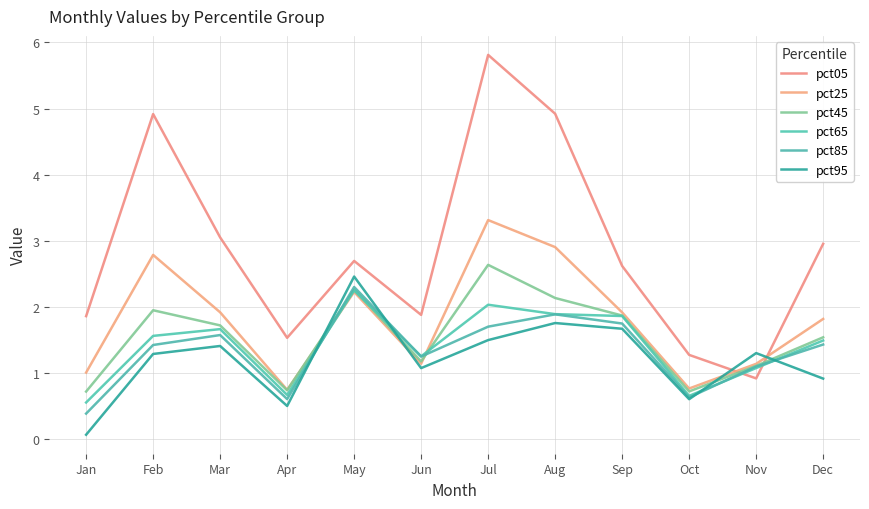

Reading right to left, what are all the values shown in this chart?

pct05: Dec=3.0	Nov=0.9	Oct=1.3	Sep=2.6	Aug=4.9	Jul=5.8	Jun=1.9	May=2.7	Apr=1.5	Mar=3.1	Feb=4.9	Jan=1.9
pct25: Dec=1.8	Nov=1.1	Oct=0.8	Sep=1.9	Aug=2.9	Jul=3.3	Jun=1.1	May=2.2	Apr=0.7	Mar=1.9	Feb=2.8	Jan=1.0
pct45: Dec=1.5	Nov=1.1	Oct=0.7	Sep=1.9	Aug=2.1	Jul=2.6	Jun=1.2	May=2.3	Apr=0.7	Mar=1.7	Feb=1.9	Jan=0.7
pct65: Dec=1.5	Nov=1.1	Oct=0.7	Sep=1.9	Aug=1.9	Jul=2.0	Jun=1.2	May=2.2	Apr=0.7	Mar=1.7	Feb=1.6	Jan=0.6
pct85: Dec=1.4	Nov=1.1	Oct=0.6	Sep=1.7	Aug=1.9	Jul=1.7	Jun=1.2	May=2.3	Apr=0.6	Mar=1.6	Feb=1.4	Jan=0.4
pct95: Dec=0.9	Nov=1.3	Oct=0.6	Sep=1.7	Aug=1.8	Jul=1.5	Jun=1.1	May=2.5	Apr=0.5	Mar=1.4	Feb=1.3	Jan=0.1